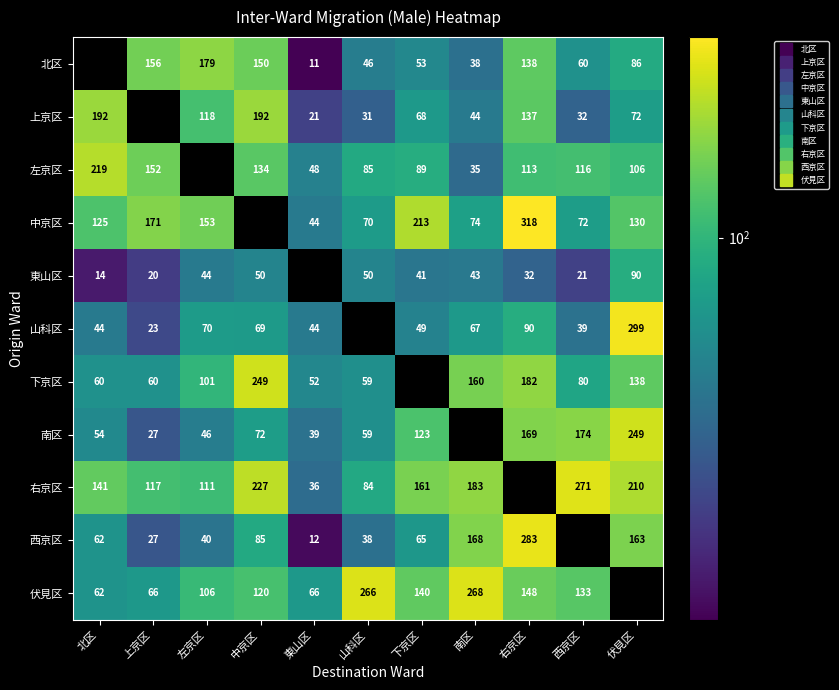

Which category has the lowest value across all series?

東山区